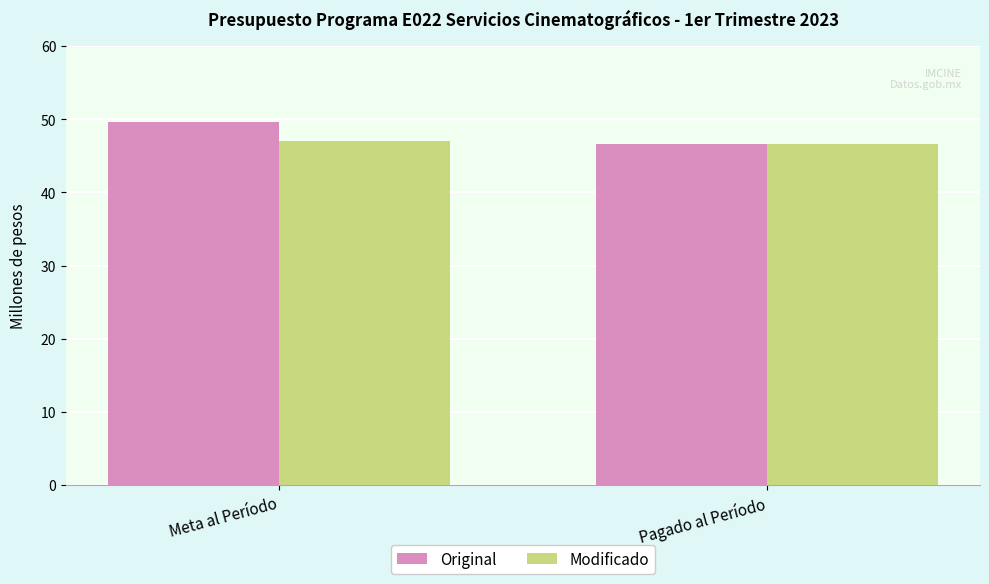

What is the approximate value of Modificado at Pagado al Período?

46.6